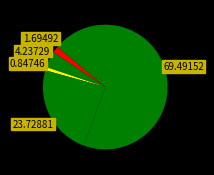

Rank the categories by value from lowest to highest.

Intervenções Diversas, Empreitadas Municipais, Obras EMEL, Tabela de Taxas, Tabela de Preços